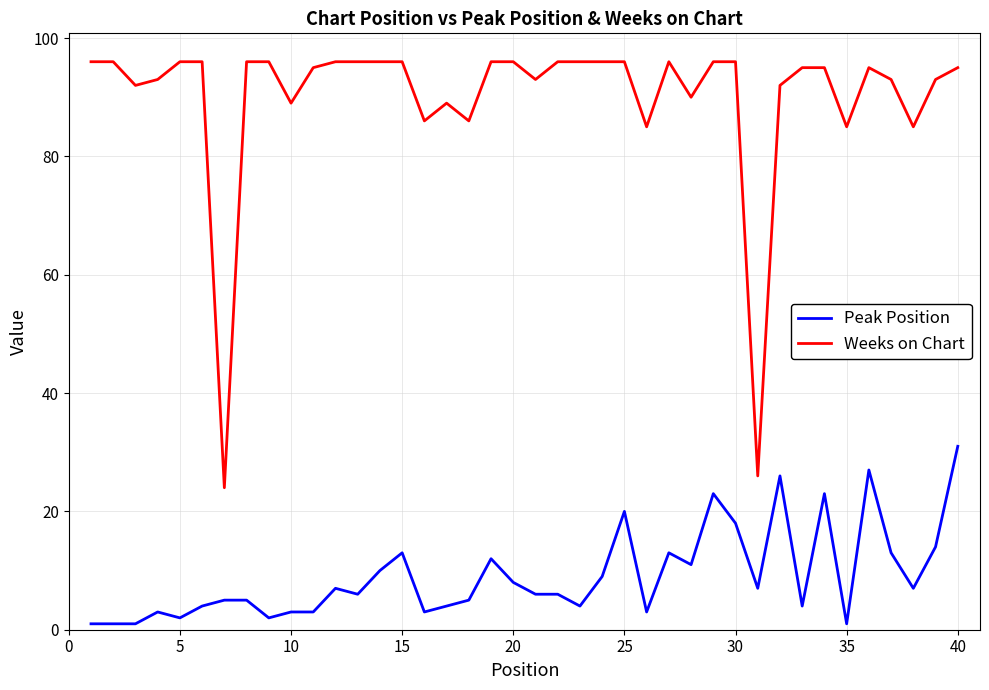

List the series in order of their peak value, highest first.

Weeks on Chart, Peak Position